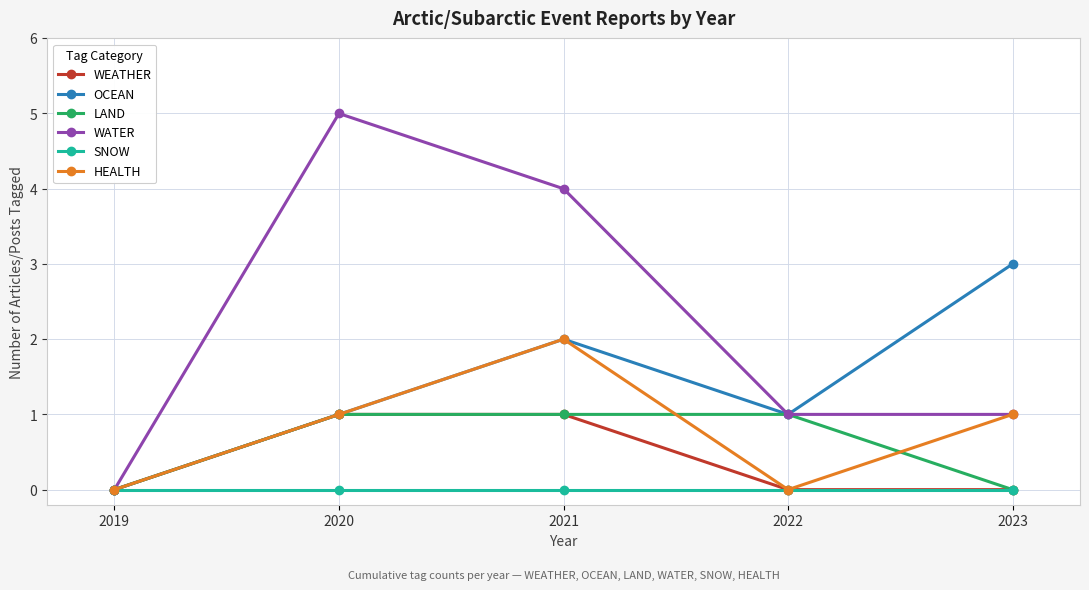

Which series changed the most between 2019 and 2023?

OCEAN